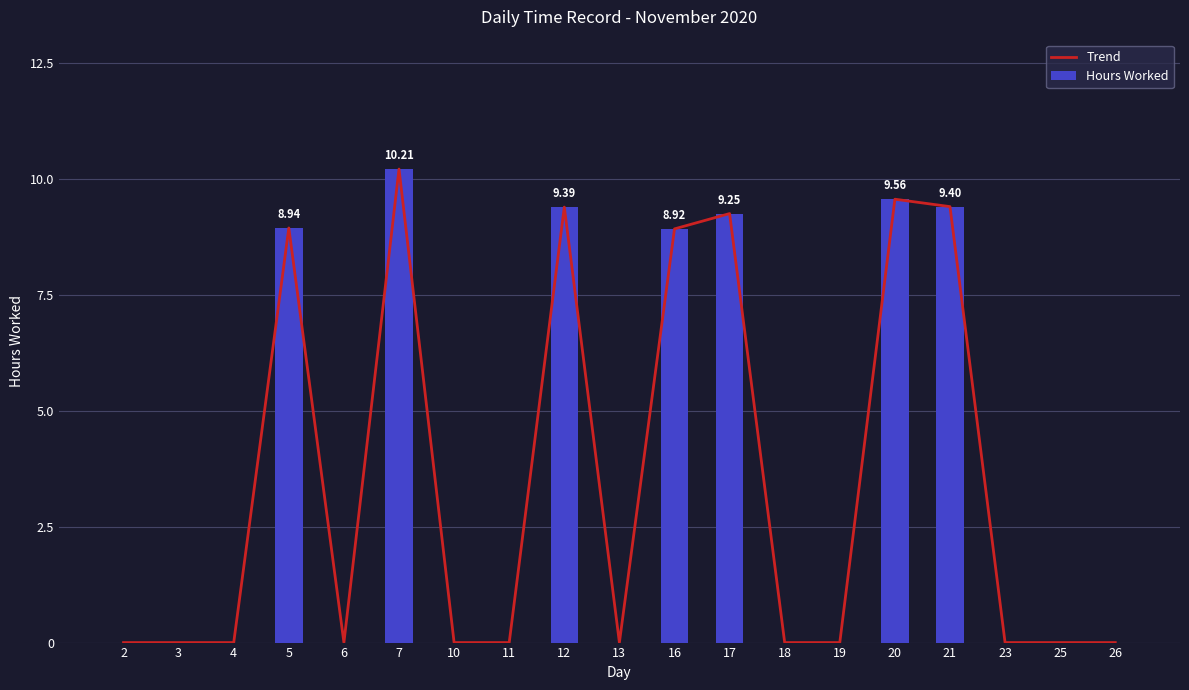

What is the sum of all Hours Worked values?

65.7